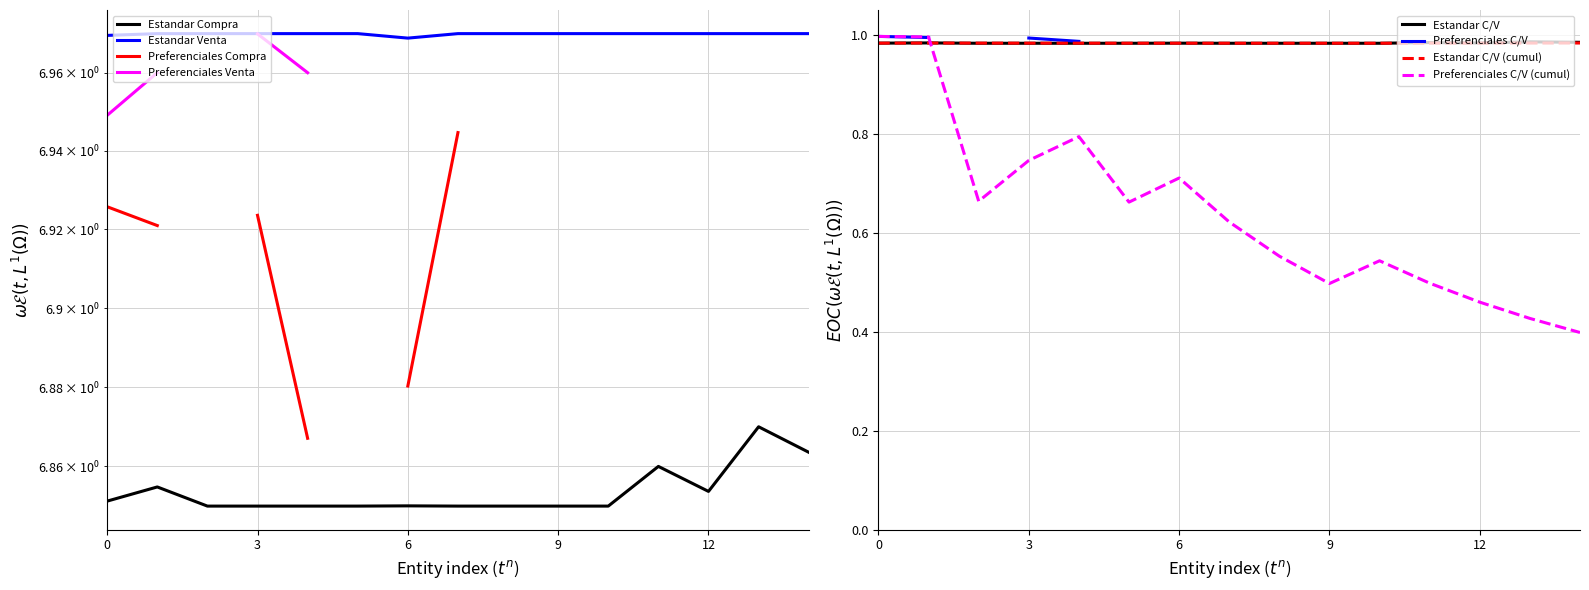

How many data points does each series have?

15